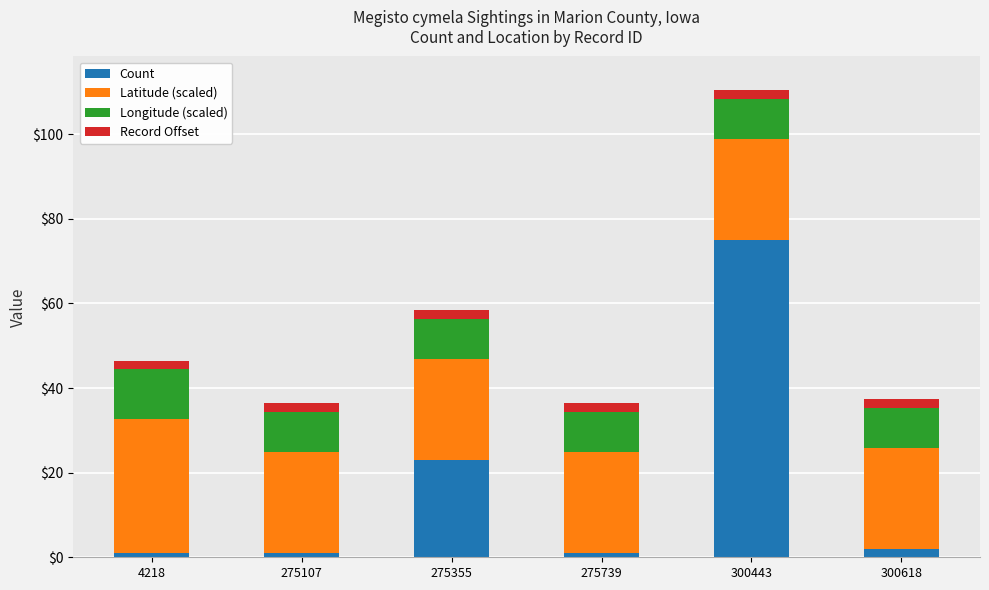

Does the chart contain stacked bars?

Yes